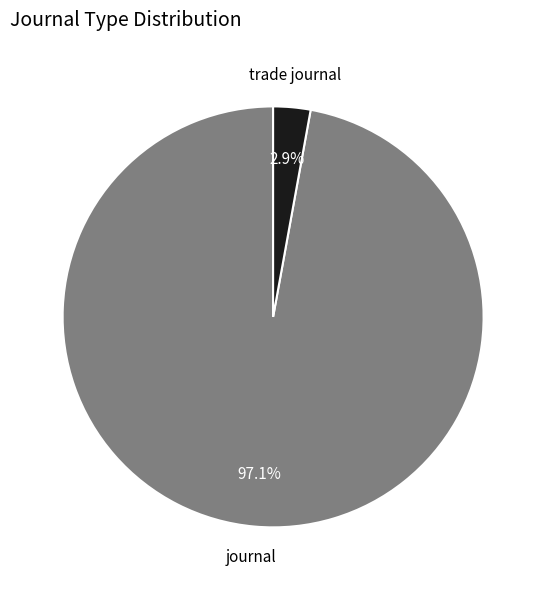

Is there a majority slice in this chart?

Yes